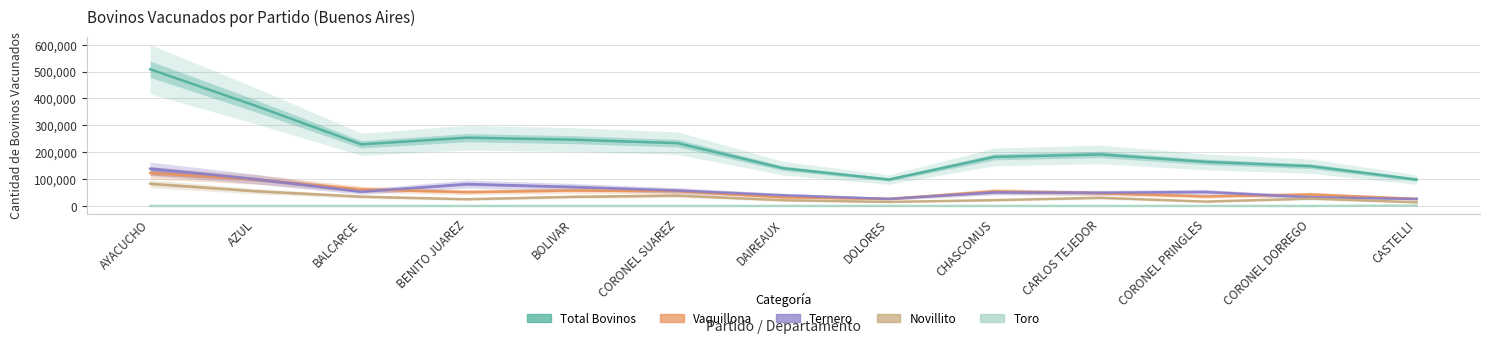

True or false: Novillito and Total Bovinos intersect in this chart.

False